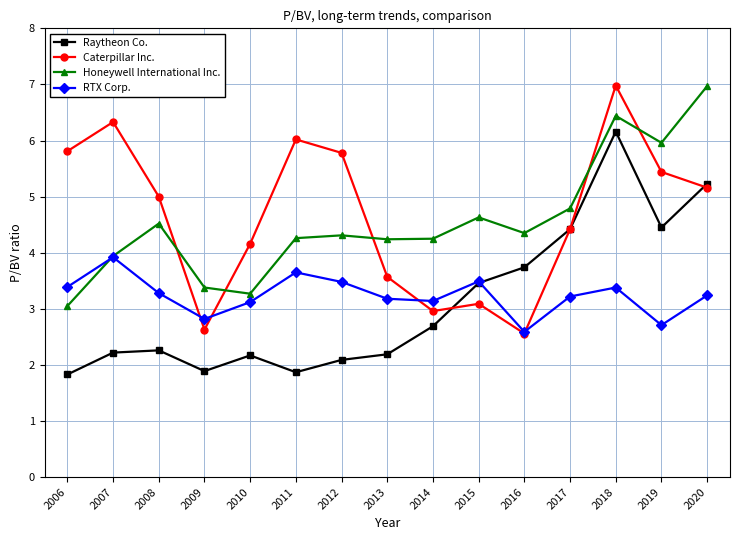

What is the difference between the RTX Corp. values at 2006 and 2008?

0.1